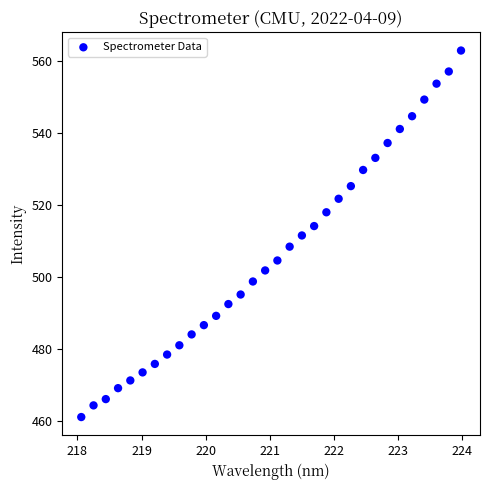

What is the range of X values (max minus min)?

5.9